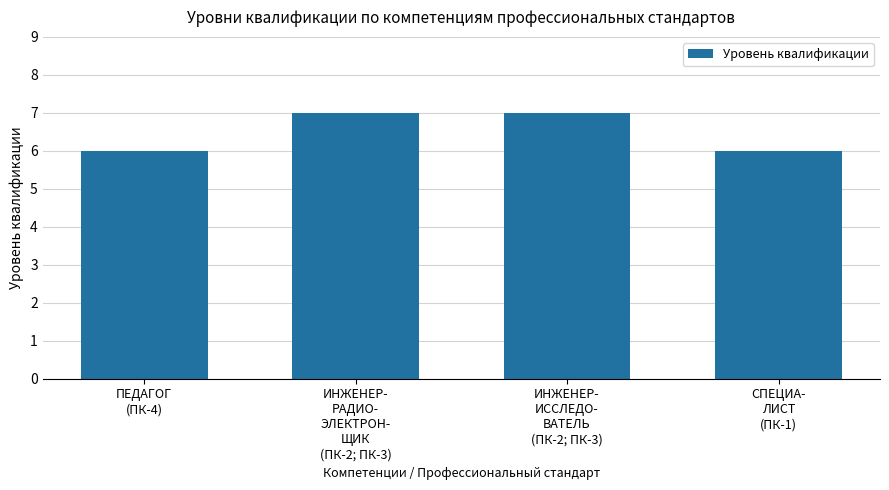

What is the value of the 4th bar from the left?

6